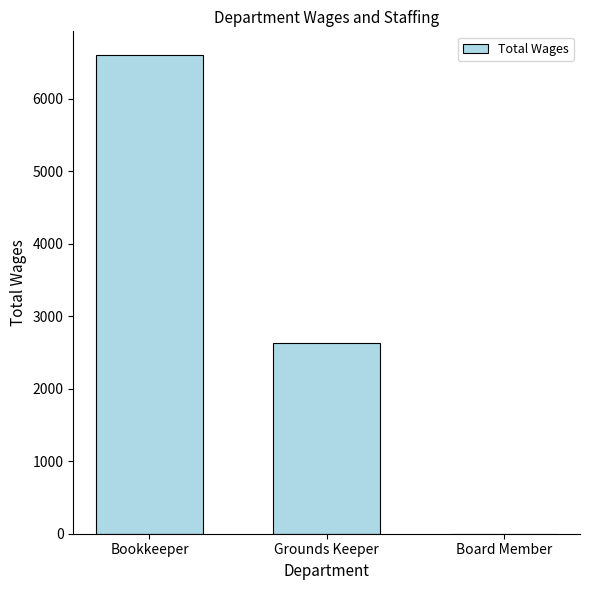

Are the bars grouped side by side (vs. stacked)?

No